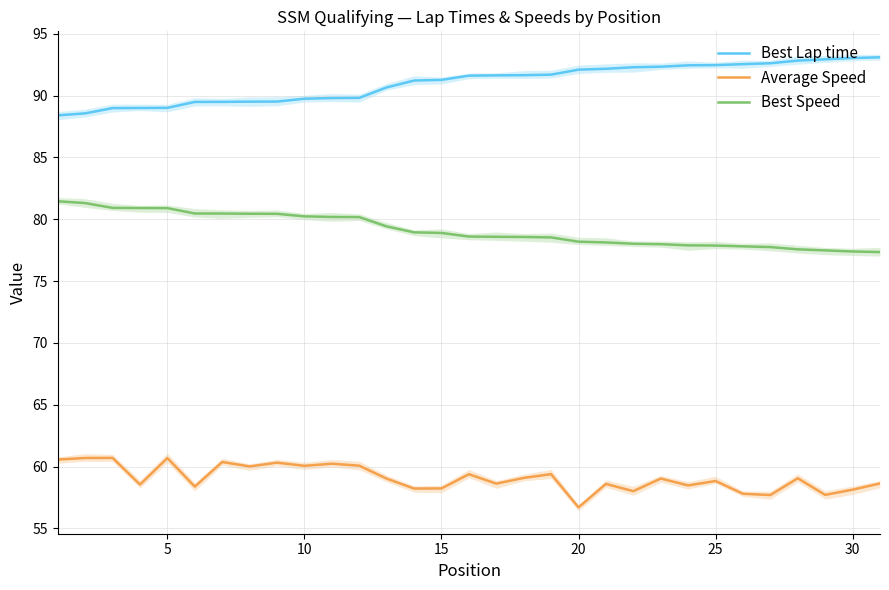

Rank the series by their maximum value, from lowest to highest.

Average Speed, Best Speed, Best Lap time